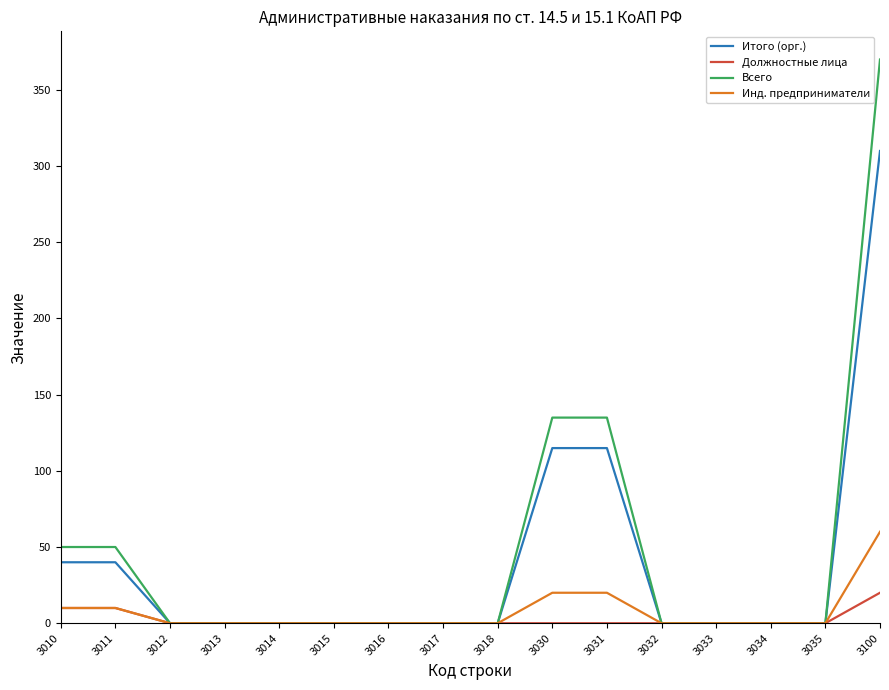

At 3031, list the series in order from smallest to largest.

Должностные лица, Инд. предприниматели, Итого (орг.), Всего